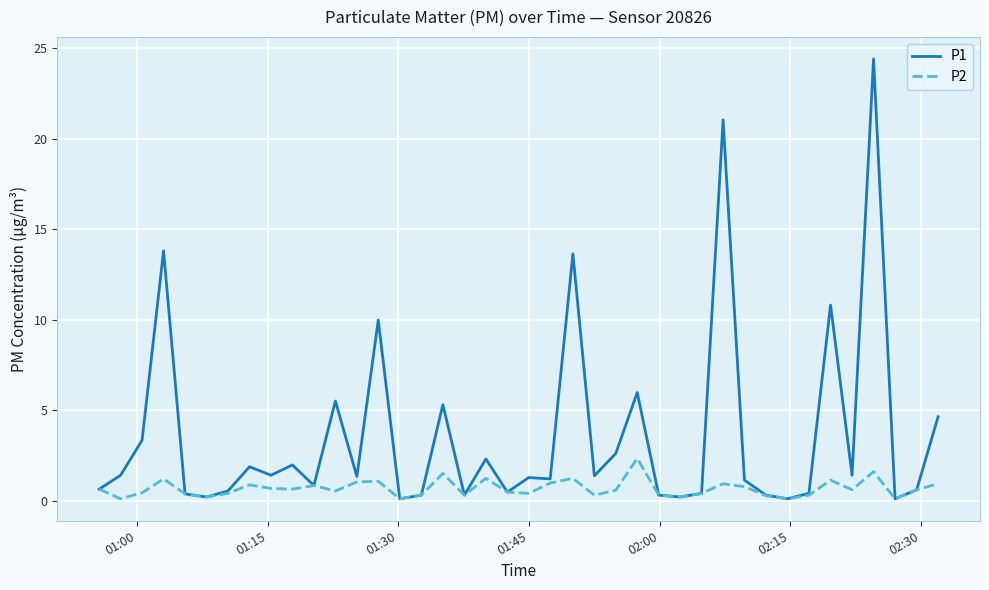

What is the greatest value displayed?

24.4